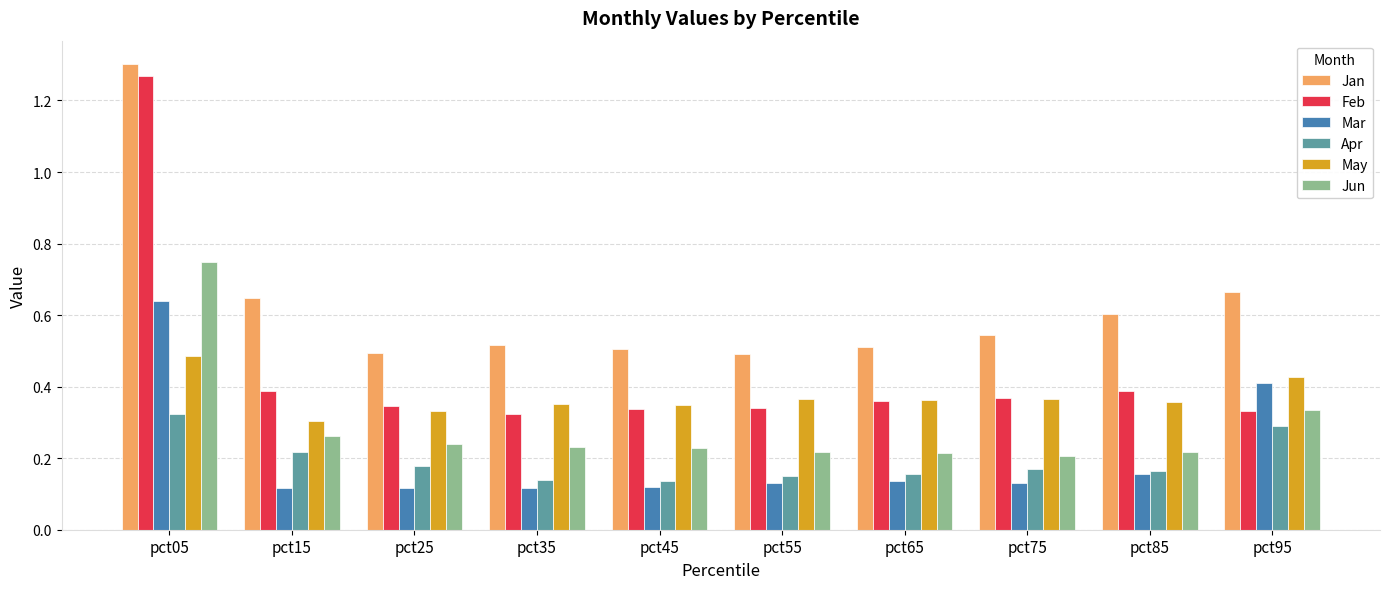

List the series in order of their peak value, lowest first.

Apr, May, Mar, Jun, Feb, Jan